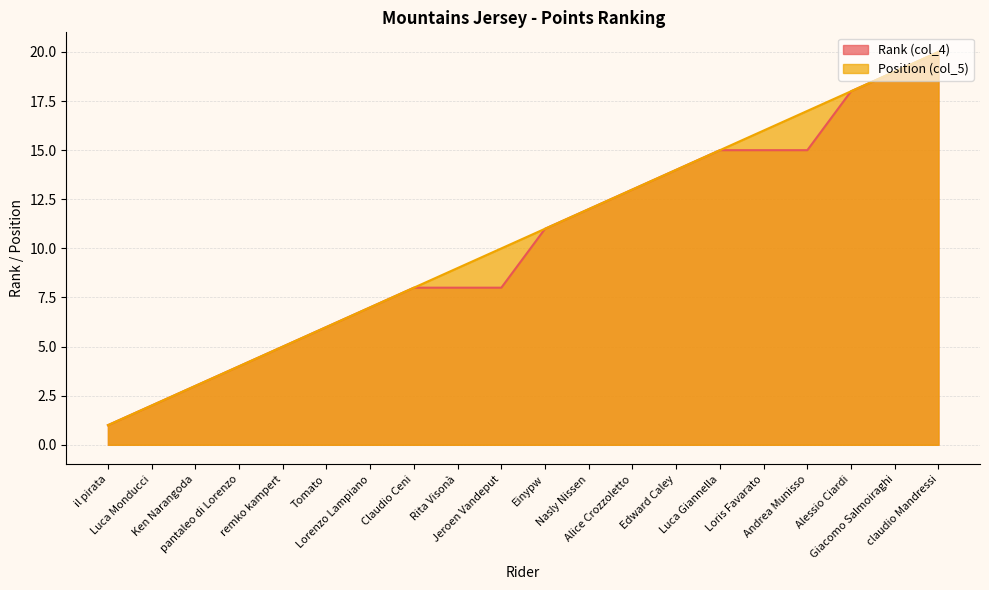

True or false: Rank (col_4) has a value of 2 at Luca Monducci.

True